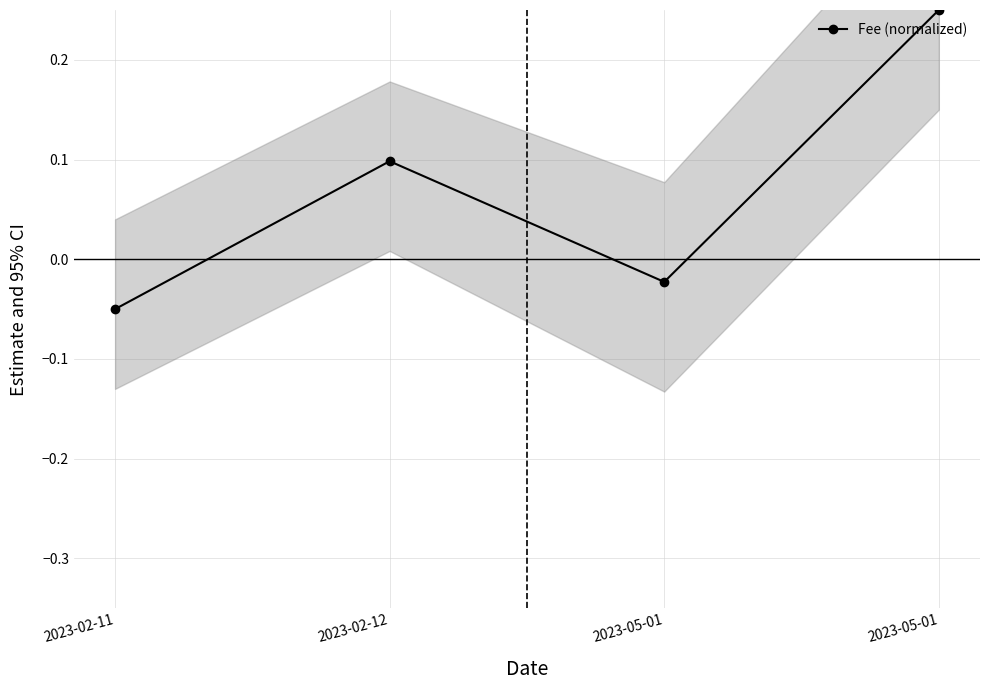

What is the minimum value shown in the chart?

-0.1